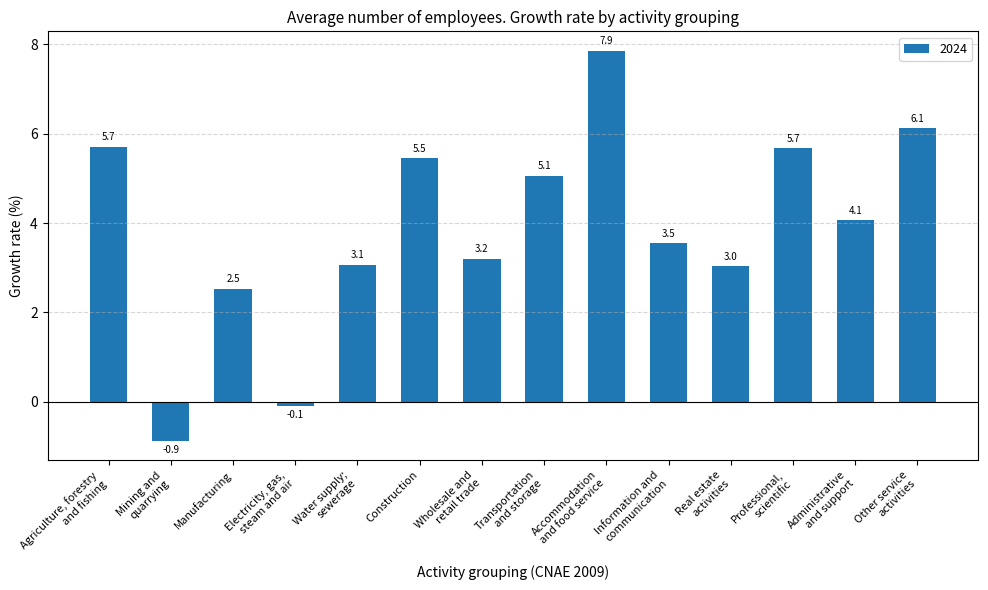

What is the value of the 3rd bar from the left?

2.5